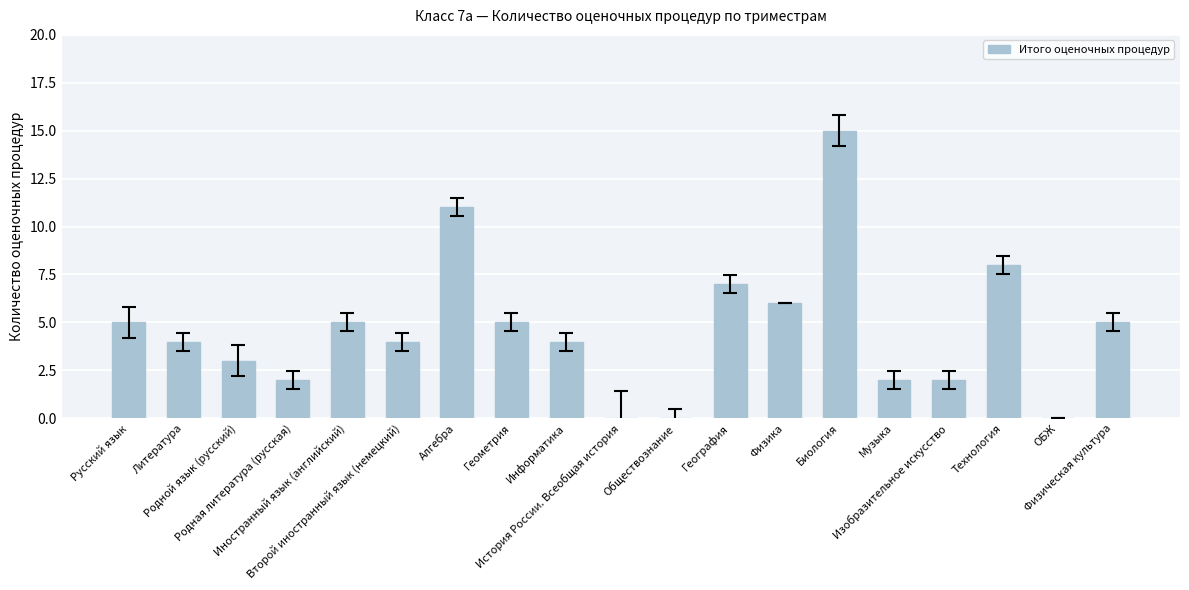

What is the greatest value displayed?

15